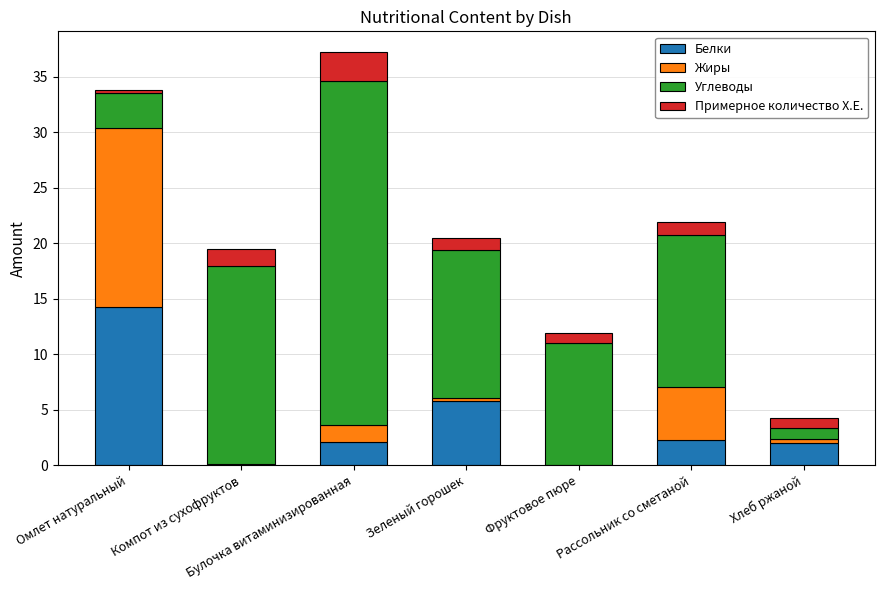

Is it true that Белки equals -9.5 at Фруктовое пюре?

False